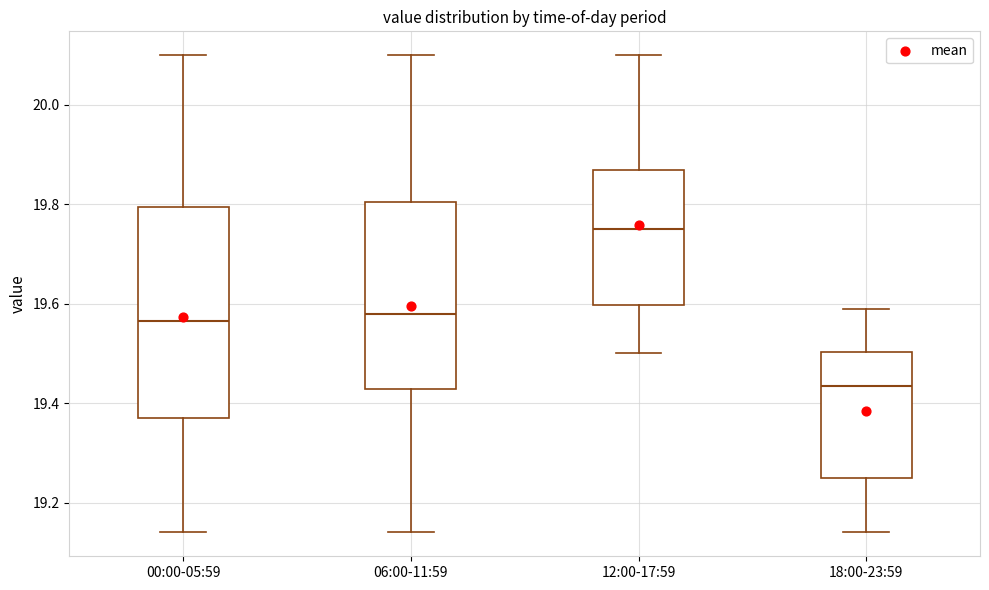

Reading left to right, transcribe this box plot: for each box, give where its median line is, the range the box spans, and where its two whiskers end, as read against the y-axis. The values are not printed on the chart, so give them approximately, as read against the axis.

00:00-05:59: median 19.56, box 19.38 to 19.80, whiskers 19.14 to 20.10
06:00-11:59: median 19.58, box 19.42 to 19.80, whiskers 19.14 to 20.10
12:00-17:59: median 19.76, box 19.60 to 19.88, whiskers 19.50 to 20.10
18:00-23:59: median 19.44, box 19.26 to 19.50, whiskers 19.14 to 19.60